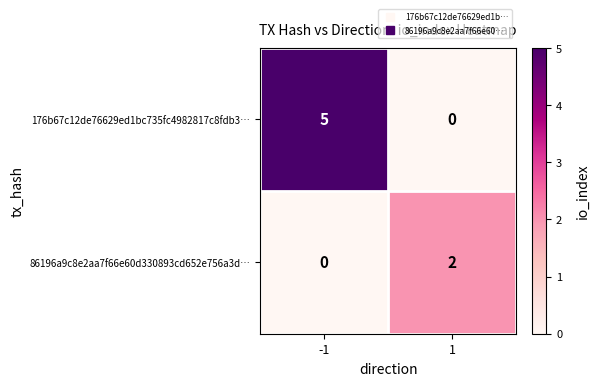

What is the sum of the 176b67c12de76629ed1bc735fc4982817c8fdb3… values at -1 and 1?

5